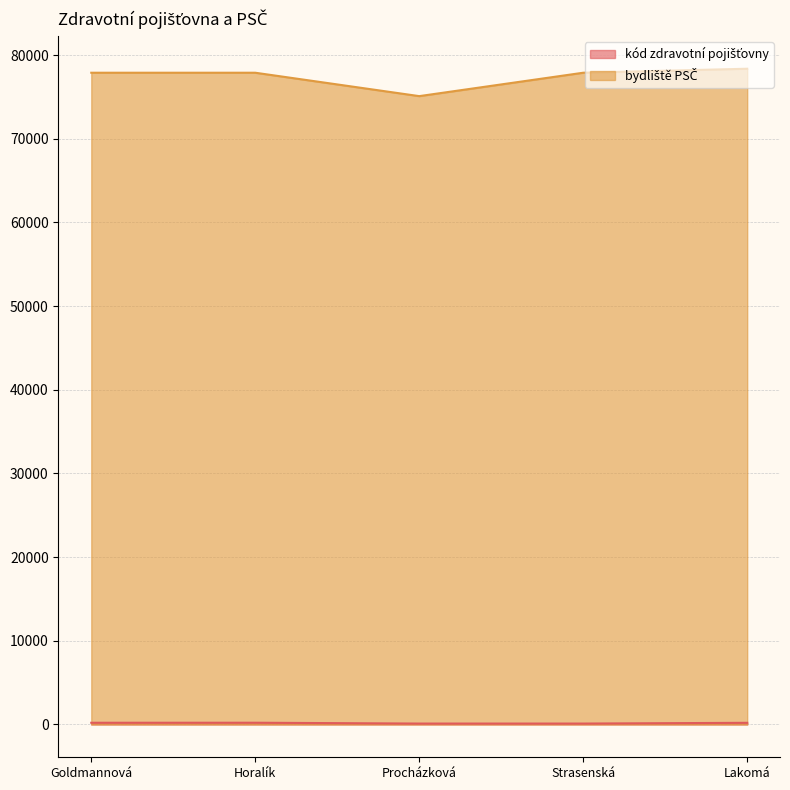

What position from the left is Lakomá?

5